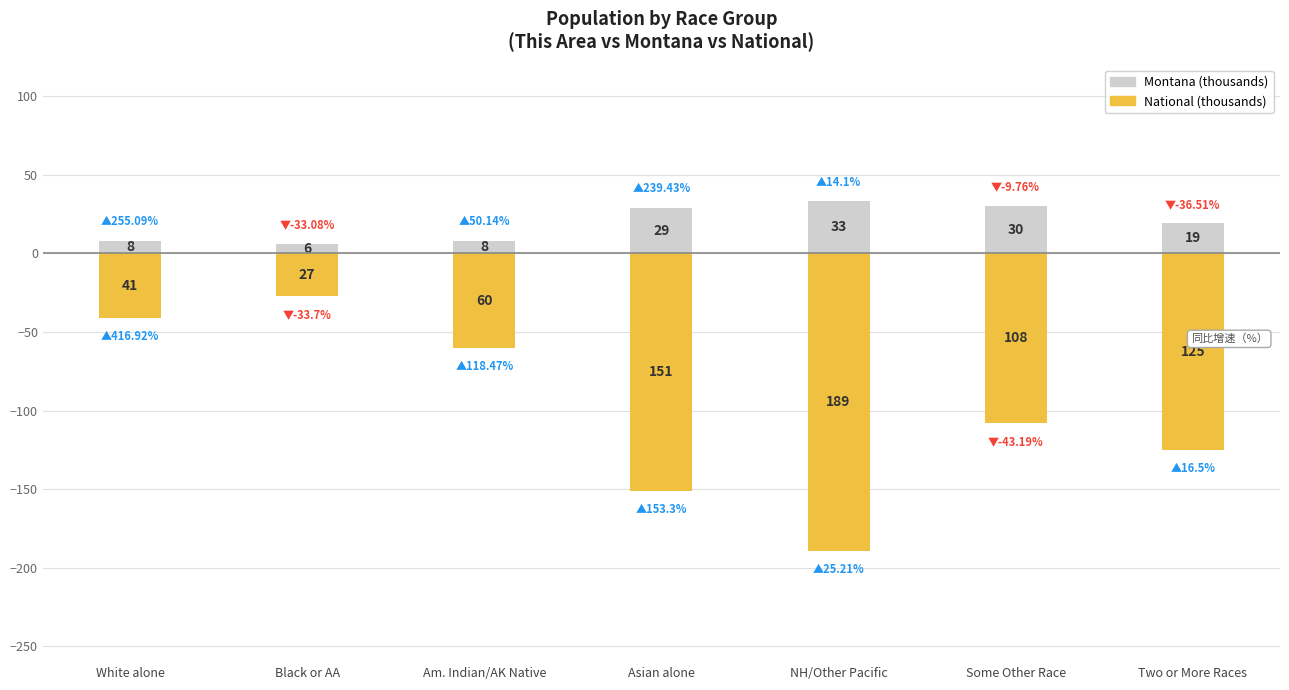

How many data points in National (thousands) are above -108?

3